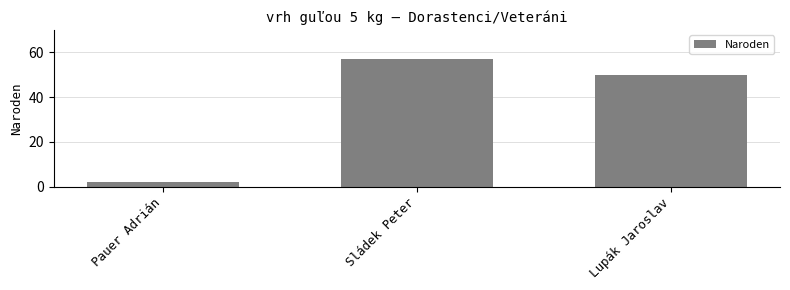

Reading left to right, extract all data points from this chart.

Pauer Adrián=2	Sládek Peter=57	Lupák Jaroslav=50